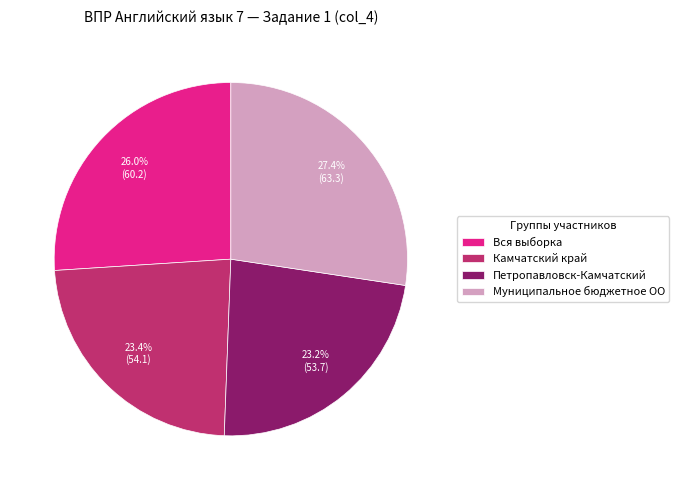

How many segments does this pie chart have?

4